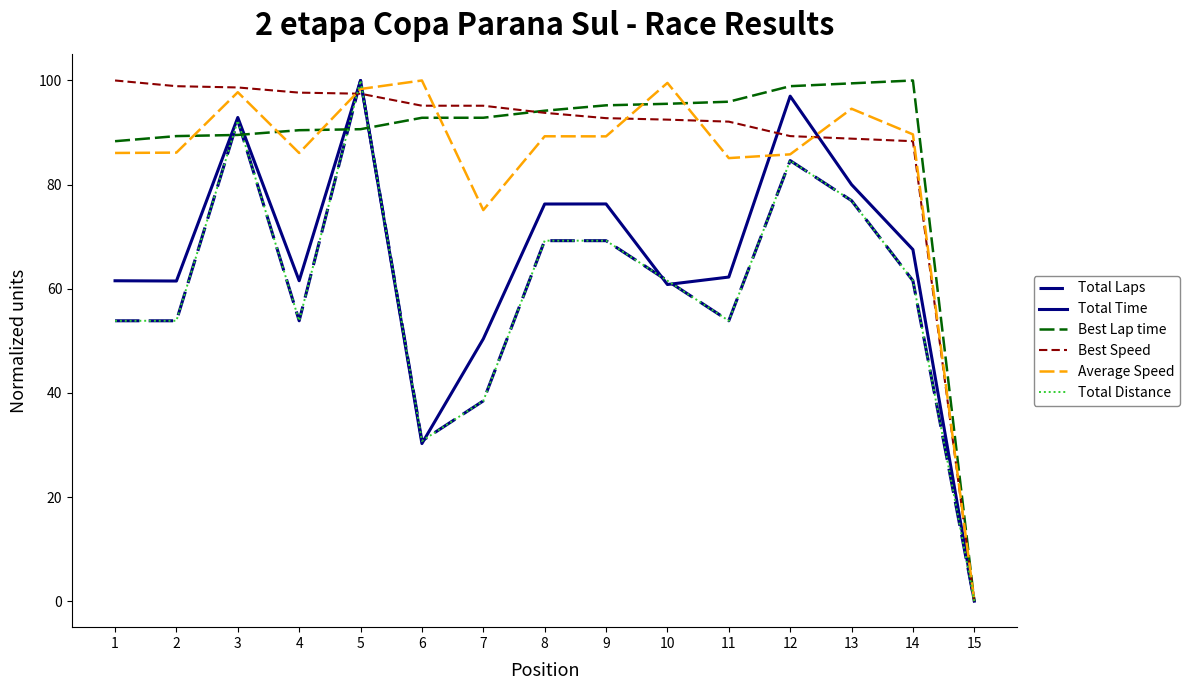

Is this an area chart (filled region under the line)?

No